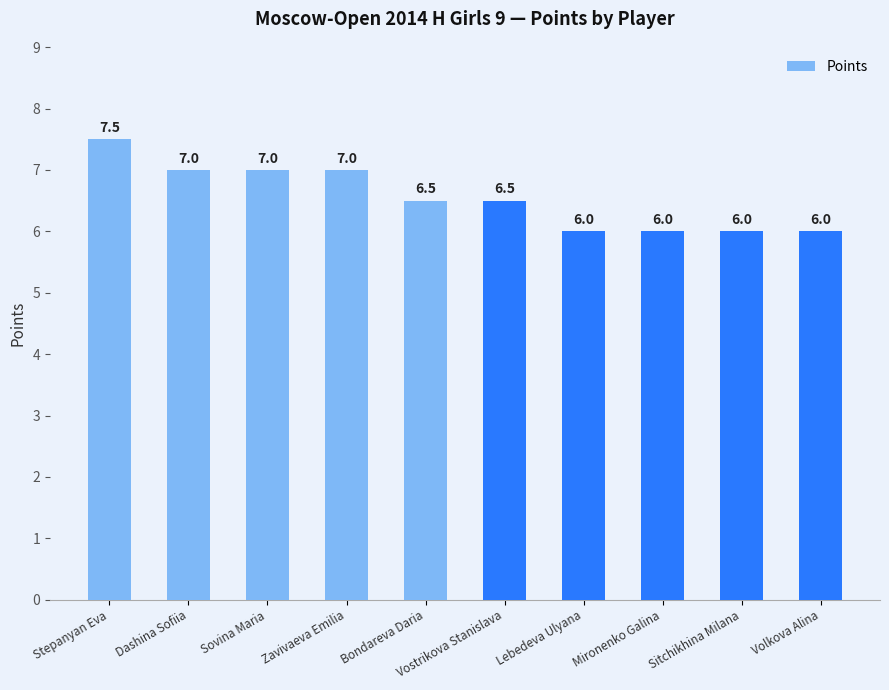

What is the approximate value at Vostrikova Stanislava?

6.5